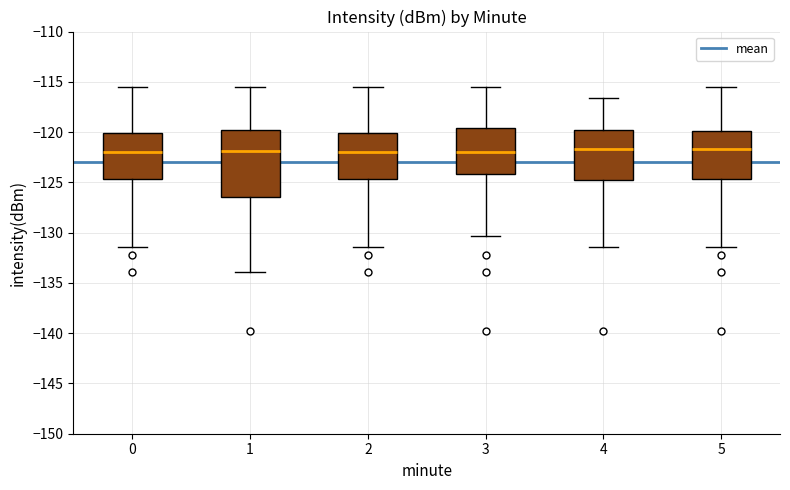

Which box is the tallest, from its lower edge to its upper edge?

1